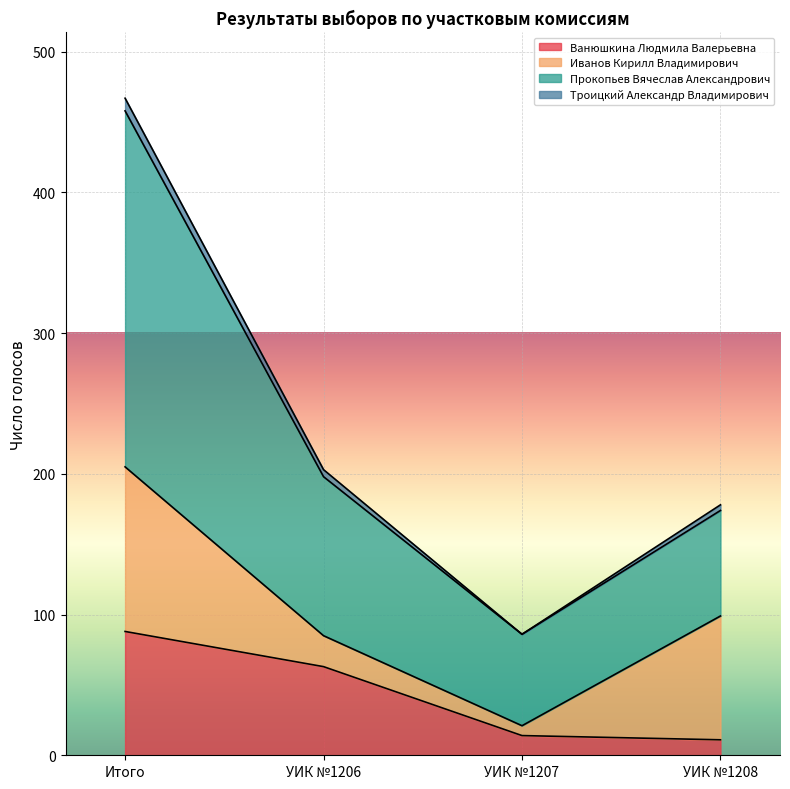

What is the value of the Ванюшкина Людмила Валерьевна point at the 3rd from the left?

14